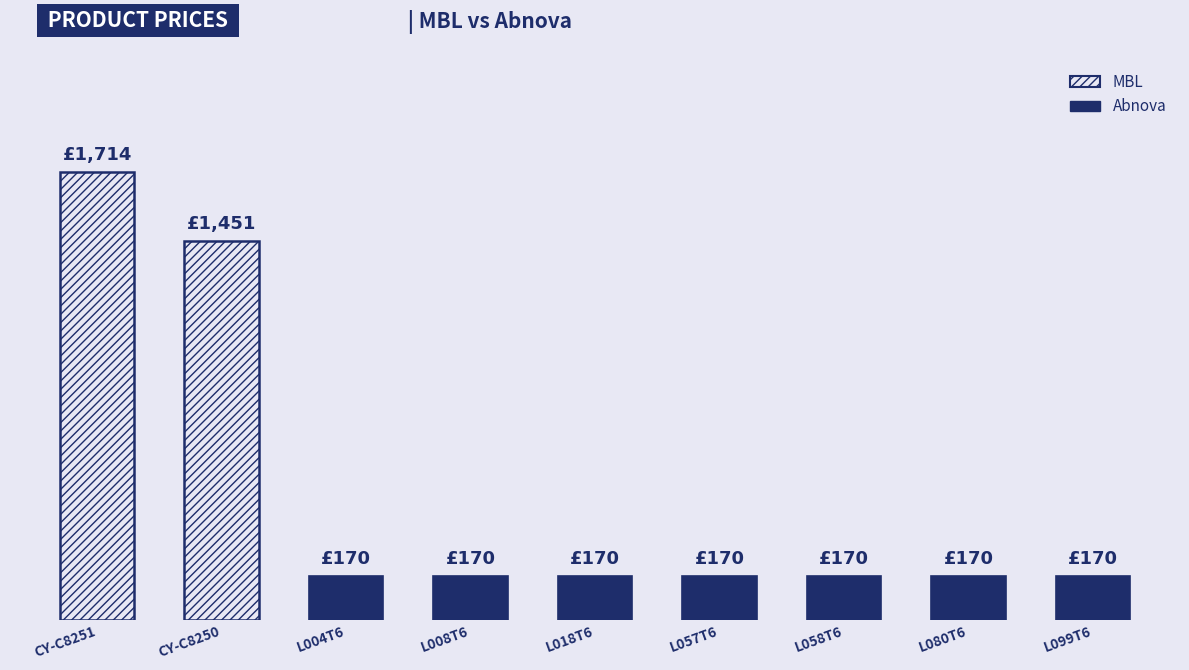

True or false: the data shows 46 at L099T6.

False